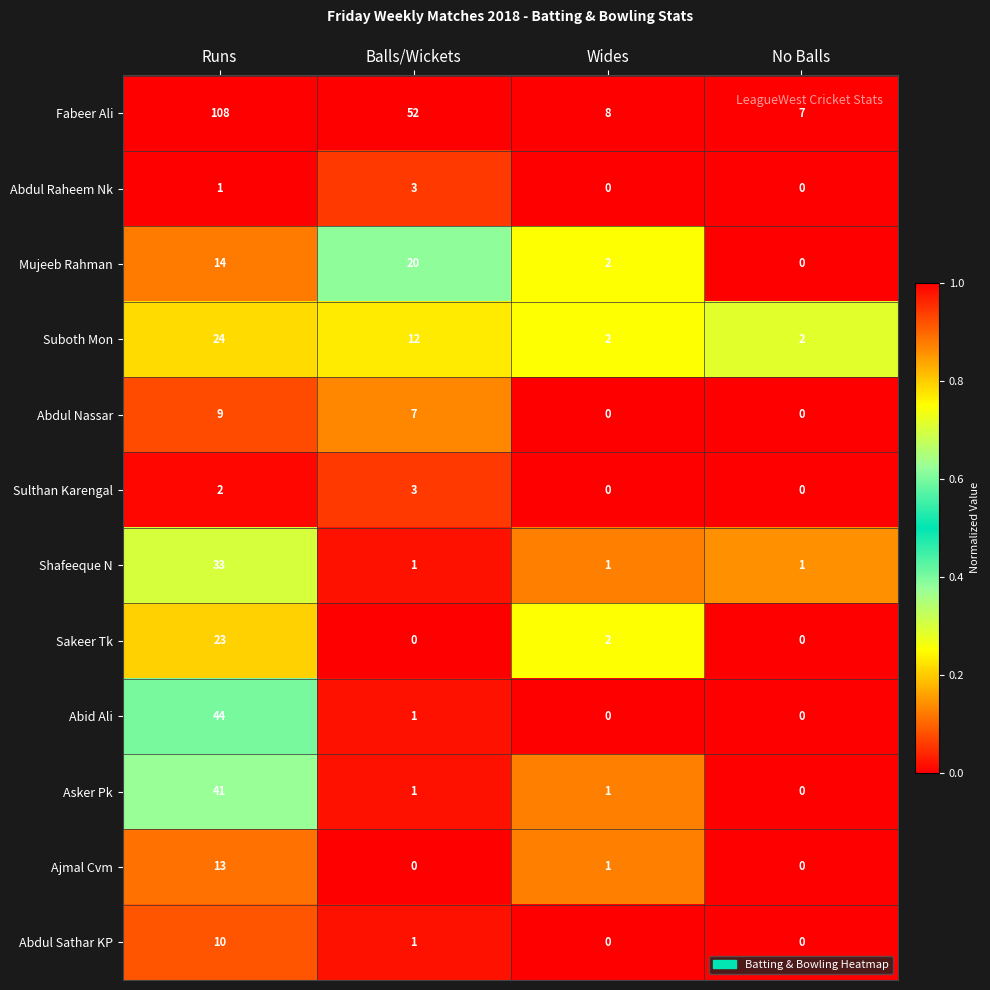

What is the spread (max minus min) of values at No Balls?

7